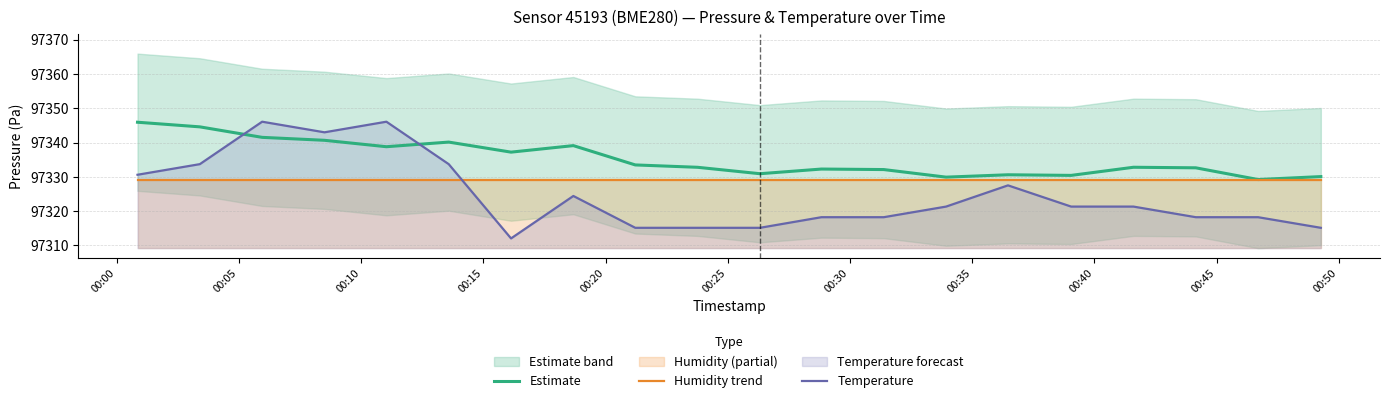

True or false: Estimate and Temperature cross at least once.

True